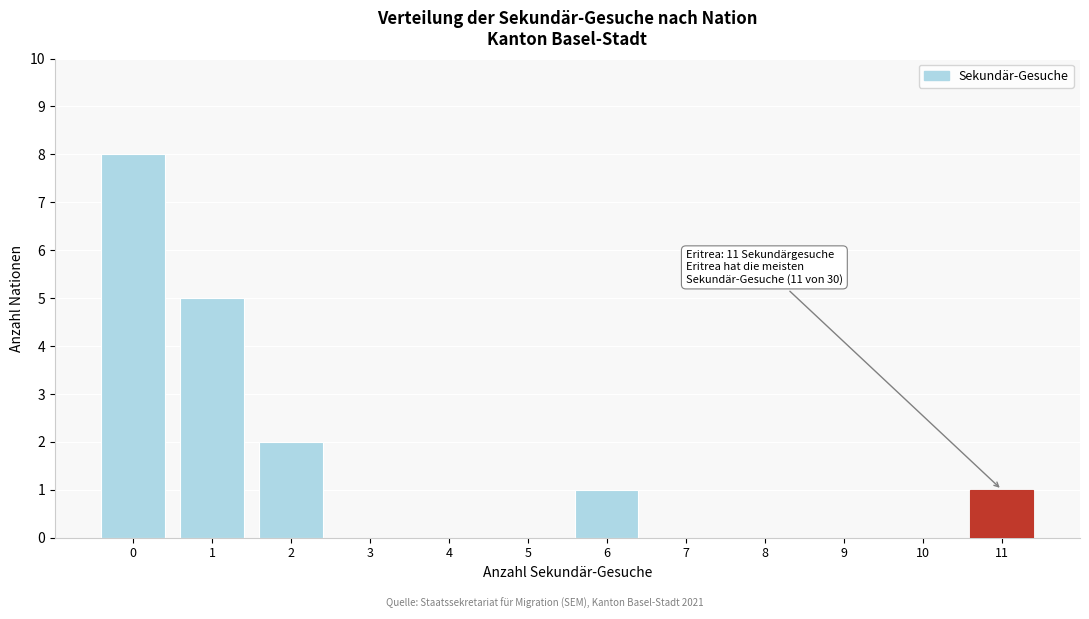

Reading left to right, list all the values displayed in this chart.

0=8	1=5	2=2	3=0	4=0	5=0	6=1	7=0	8=0	9=0	10=0	11=1